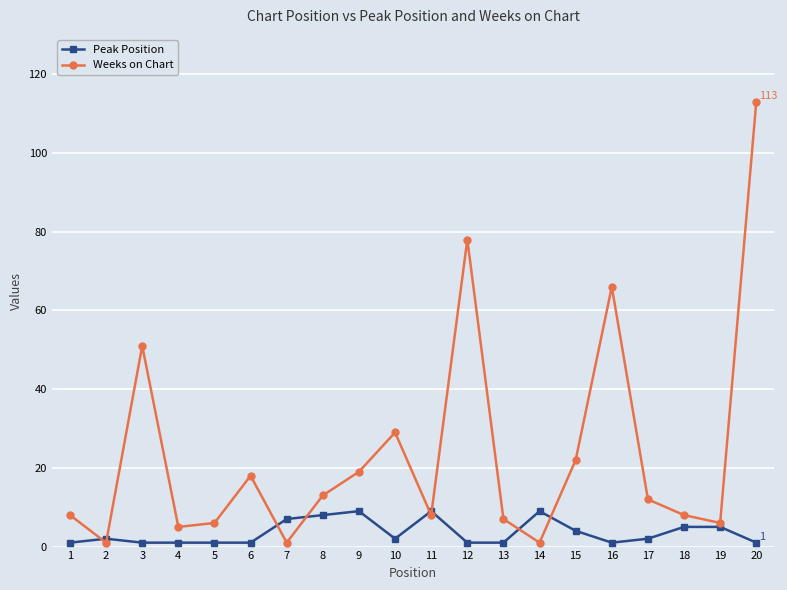

What is the difference between the Weeks on Chart values at 13 and 10?

22